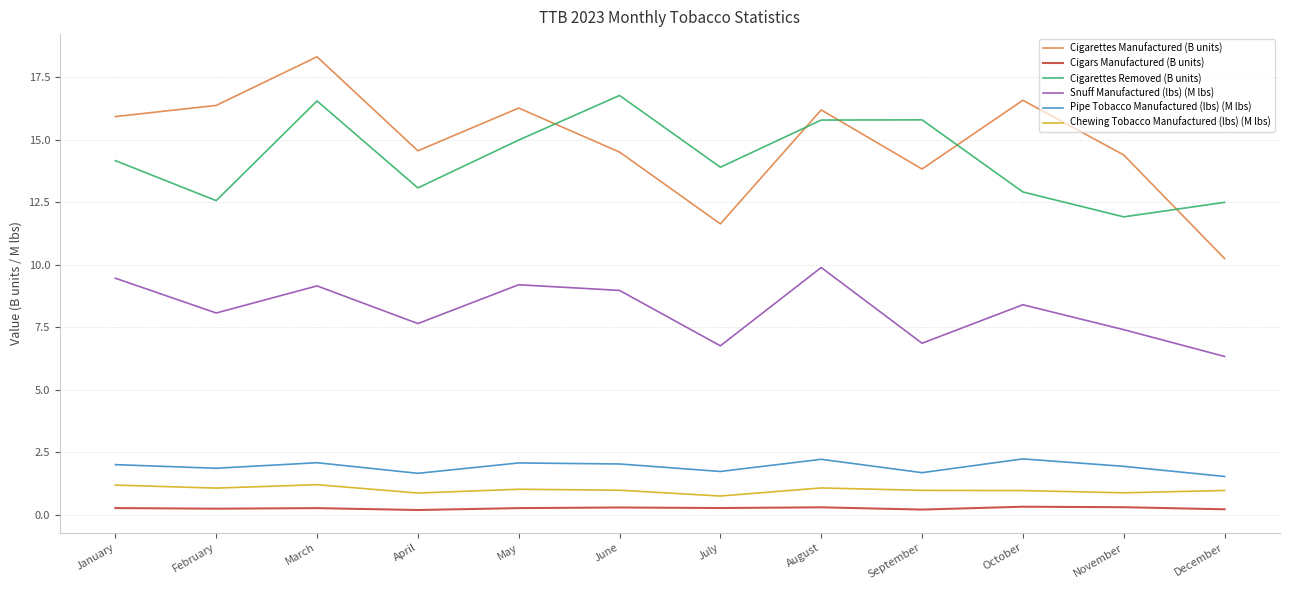

Which series changed the most between July and September?

Cigarettes Manufactured (B units)